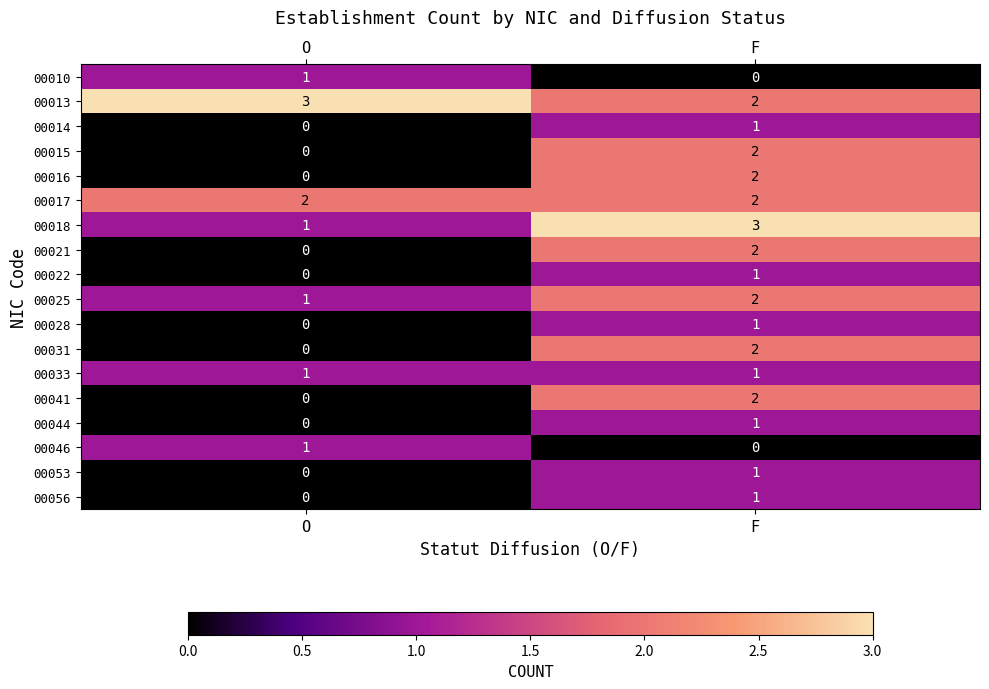

What is the difference between the highest and lowest values at F?

3